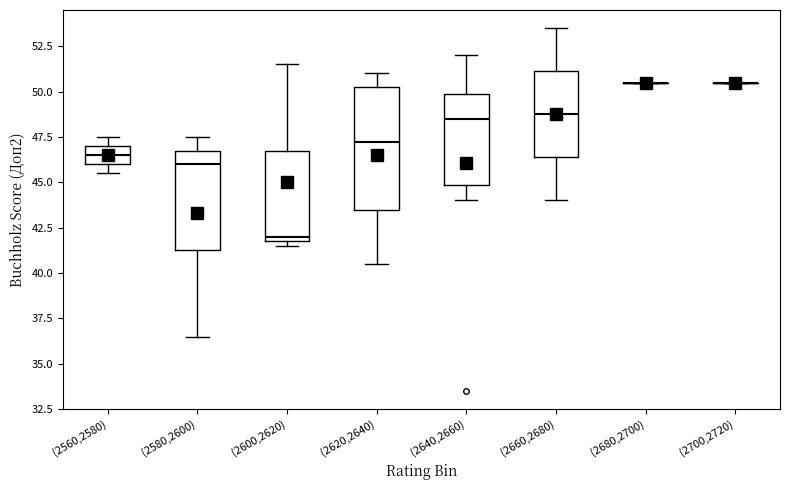

Where is the upper edge of the box for (2580,2600) on the y-axis? The values are not printed on the chart, so give them approximately, as read against the axis.

47.0